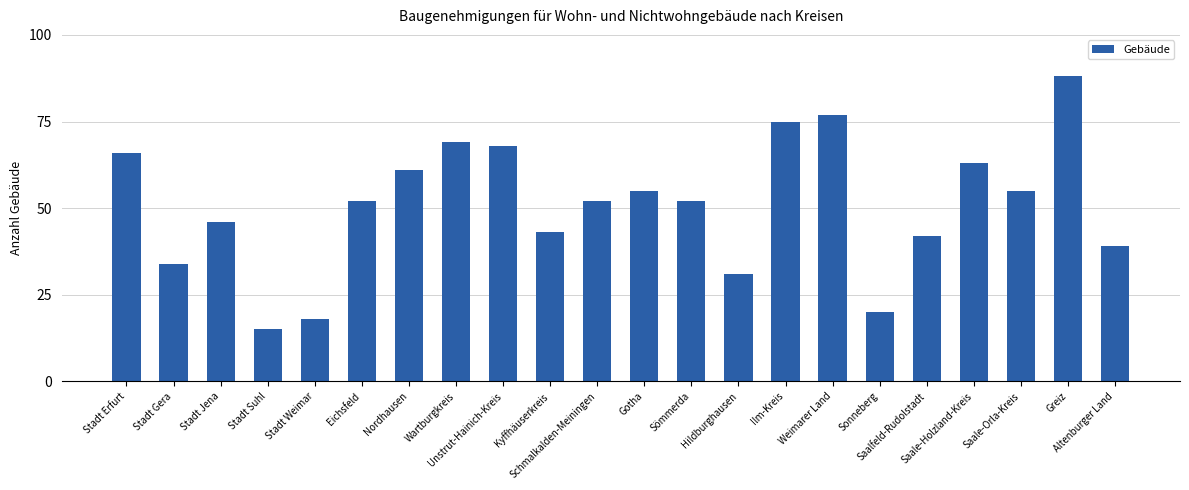

What is the label of the 9th bar from the left?

Unstrut-Hainich-Kreis